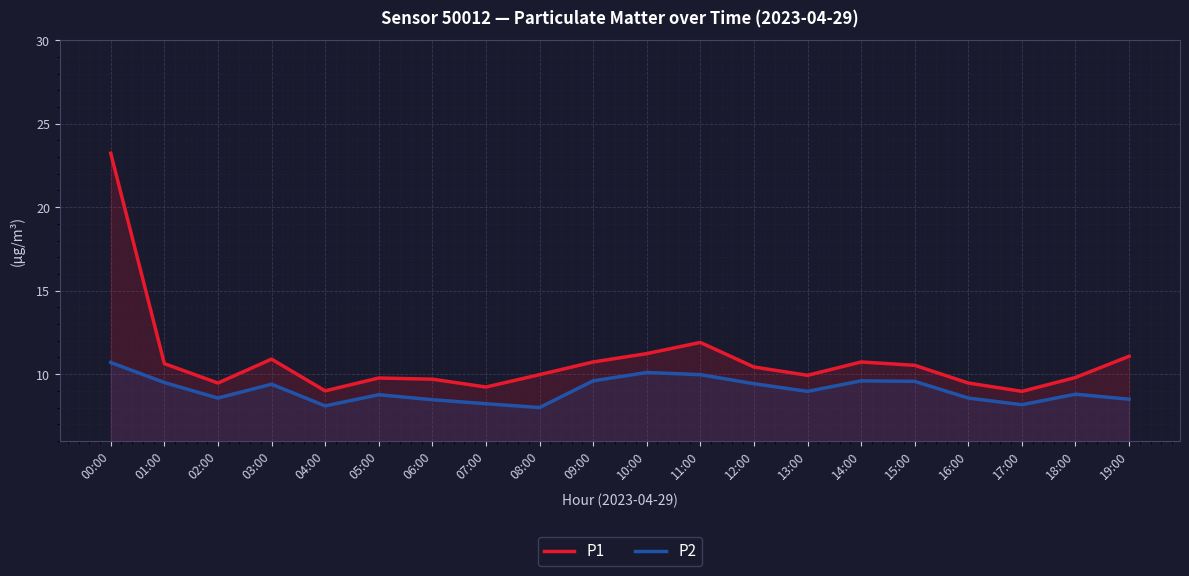

What are all the series names shown in the legend?

P1, P2